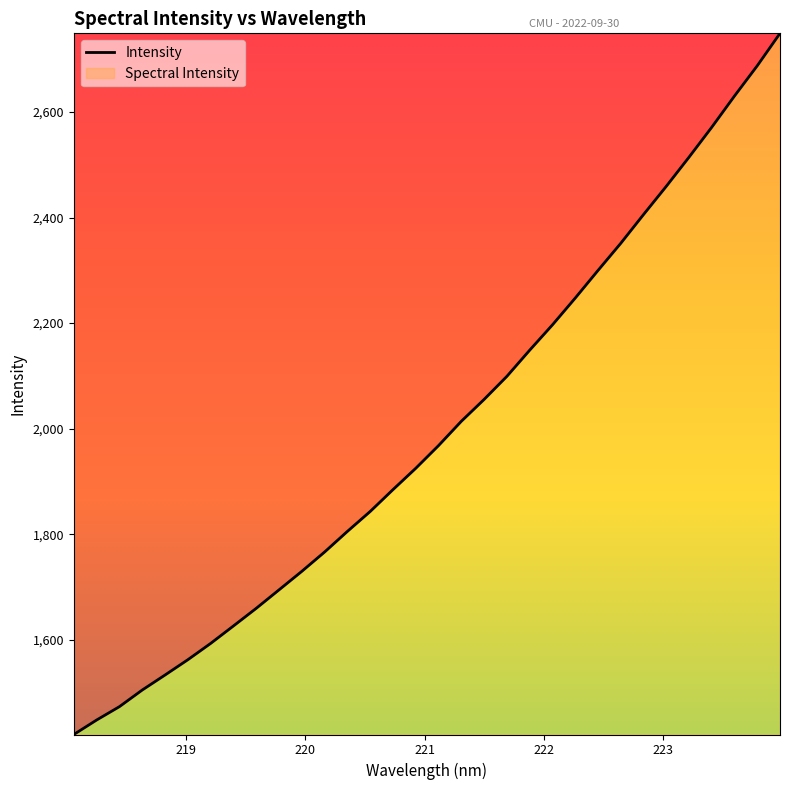

What is the minimum value shown in the chart?

1420.7